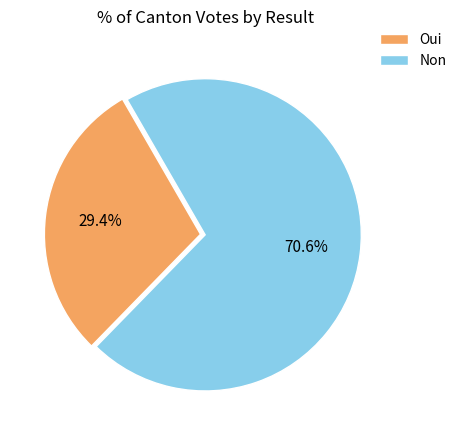

Which category has the biggest portion of the pie?

Non